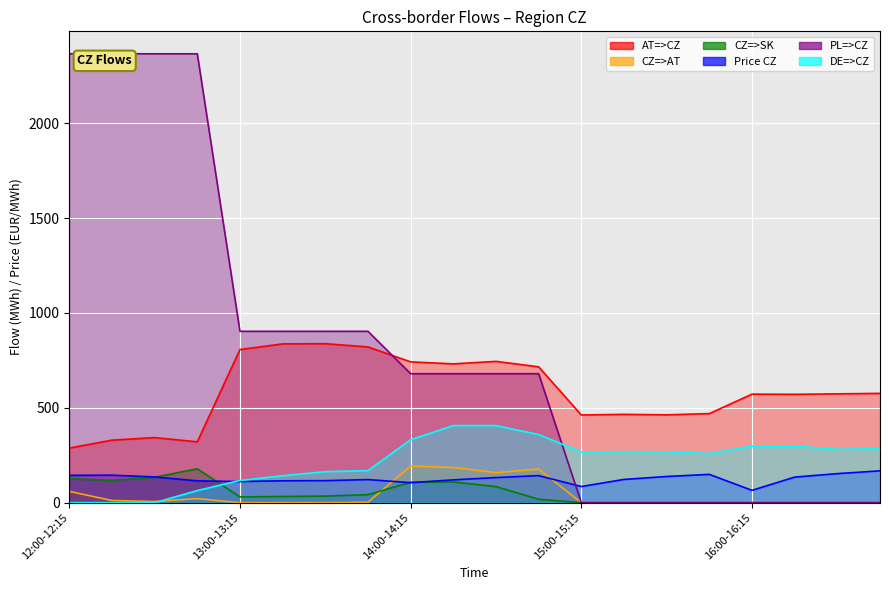

What is the label of the 18th point from the right?

12:30-12:45